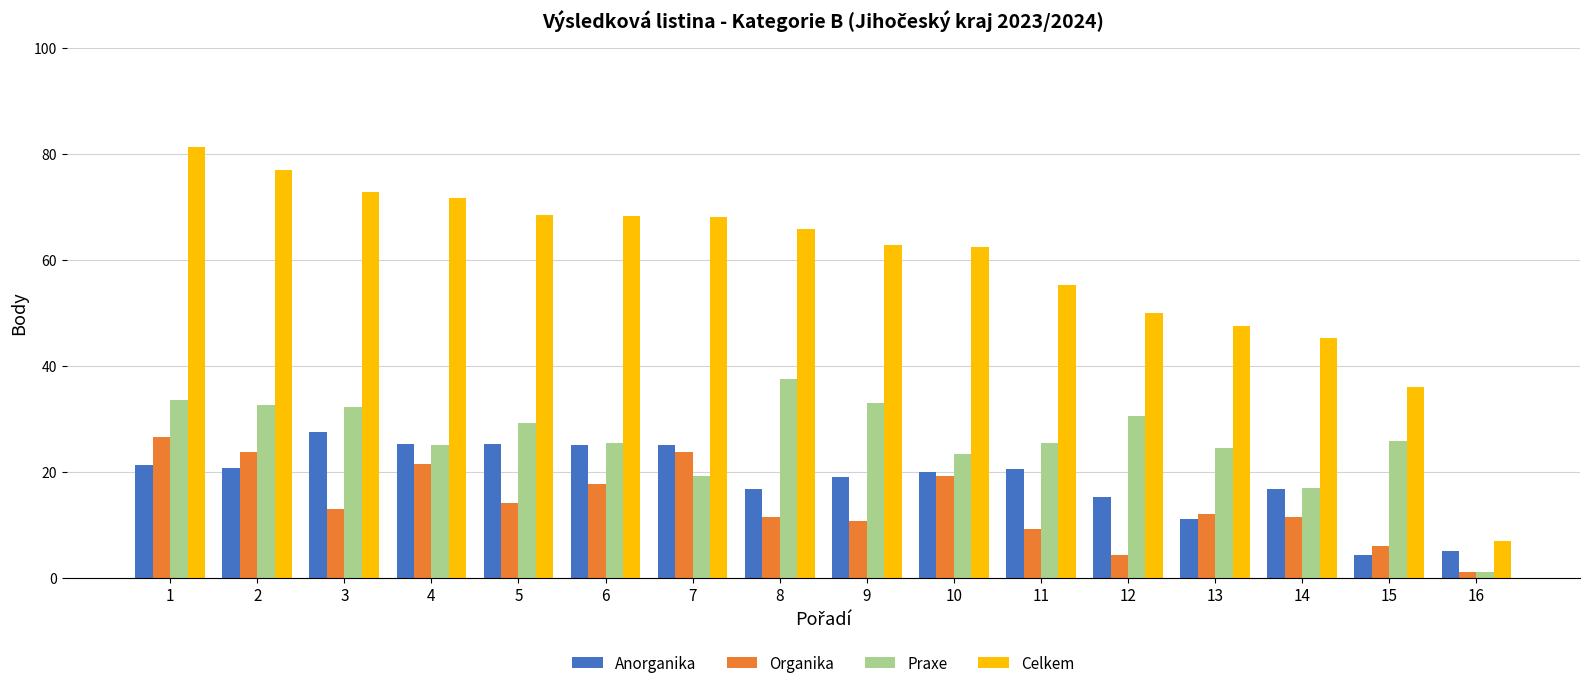

At which category does the chart reach its minimum across all series?

16